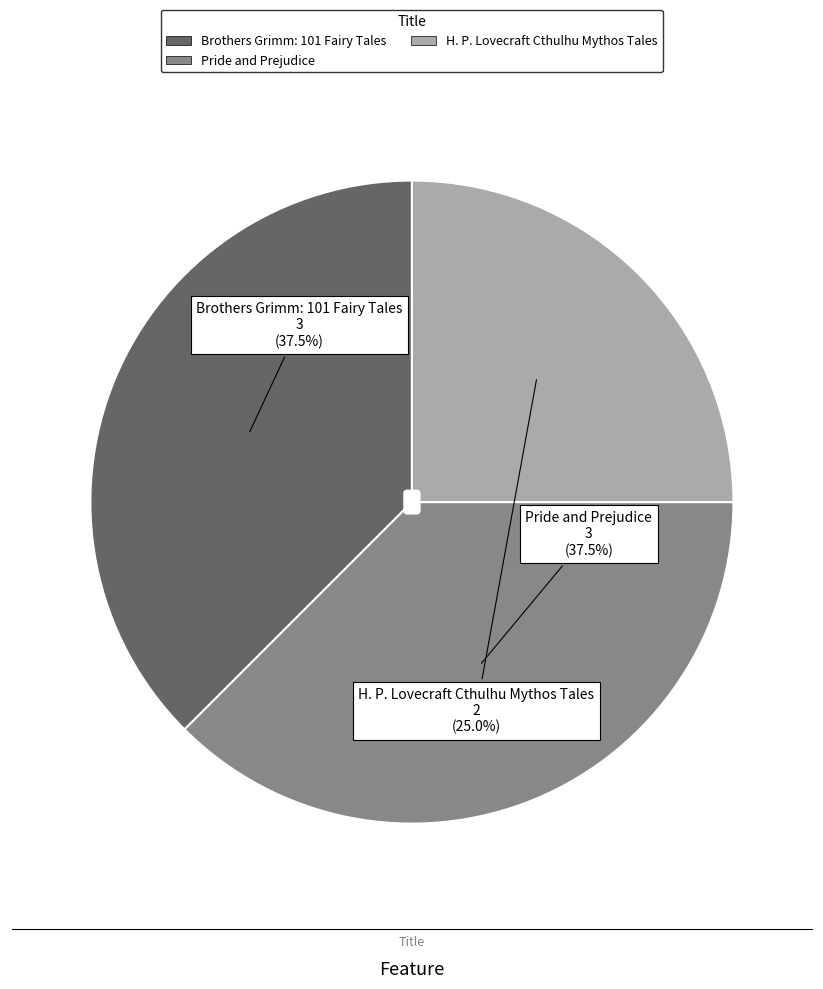

What is the ratio of the value at Pride and Prejudice to the value at H. P. Lovecraft Cthulhu Mythos Tales?

1.5